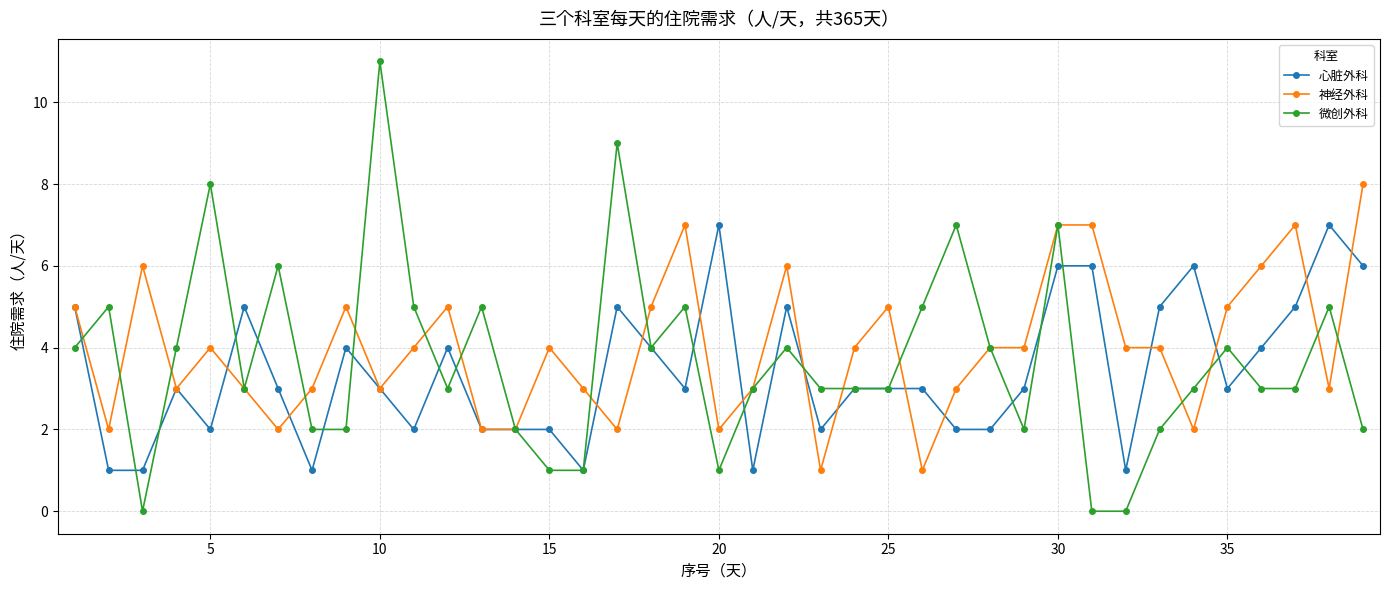

Count the 神经外科 values in the range 3 to 5.

22